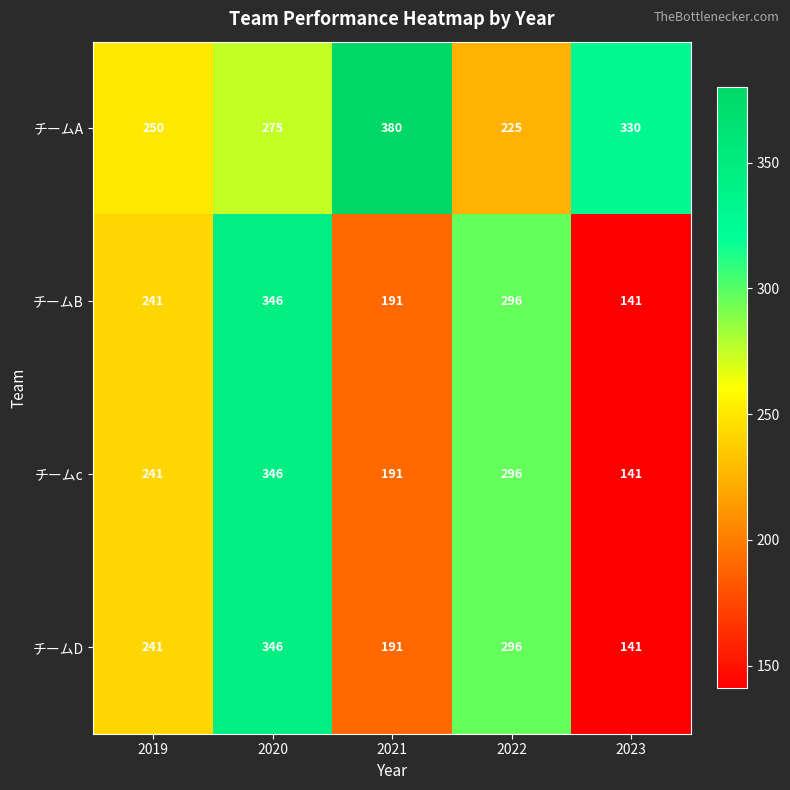

Reading left to right, extract all data points from this chart.

チームA: 2019=250	2020=275	2021=380	2022=225	2023=330
チームB: 2019=241	2020=346	2021=191	2022=296	2023=141
チームc: 2019=241	2020=346	2021=191	2022=296	2023=141
チームD: 2019=241	2020=346	2021=191	2022=296	2023=141